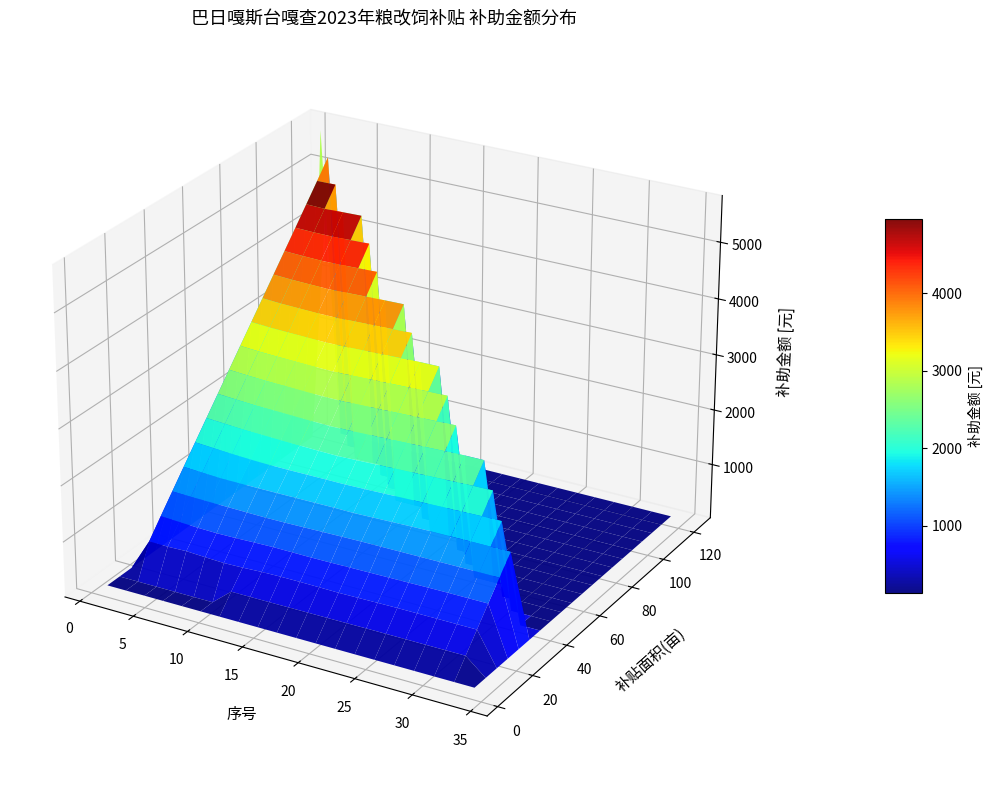

Reading right to left, extract all data points from this chart.

序号: 34.0	33.0	32.0	31.0	30.0	29.0	28.0	27.0	26.0	25.0	24.0	23.0	22.0	21.0	20.0	19.0	18.0	17.0	16.0	15.0	14.0	13.0	12.0	11.0	10.0	9.0	8.0	7.0	6.0	5.0	4.0	3.0	2.0	1.0
补贴面积: 10.3	8.1	40.8	19.4	41.2	16.3	22.4	7.5	16.7	16.5	14.7	7.2	2.8	18.8	13.1	27.1	37.7	15.2	35.2	45.0	16.3	11.0	25.4	18.9	16.0	35.3	22.6	37.7	16.2	12.1	15.6	25.9	13.1	122.3
补贴青贮收贮量: 9.6	7.5	37.9	18.0	38.2	15.1	20.8	7.0	15.5	15.3	13.6	6.7	2.6	17.0	12.0	25.0	34.0	14.0	32.0	40.0	15.0	10.0	23.0	17.0	14.0	32.0	20.0	34.0	15.0	11.0	14.0	24.0	12.0	114.0
补助金额: 478.0	376.0	1893.0	900.0	1911.5	756.5	1039.5	348.0	775.0	765.5	682.0	334.0	130.0	850.0	600.0	1250.0	1700.0	700.0	1600.0	2000.0	750.0	500.0	1150.0	850.0	700.0	1600.0	1000.0	1700.0	750.0	550.0	700.0	1200.0	600.0	5700.0